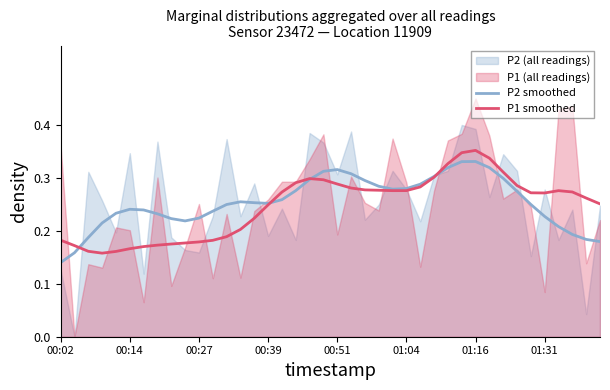

Reading left to right, extract all data points from this chart.

P2 smoothed: 0.1	0.2	0.2	0.2	0.2	0.2	0.2	0.2	0.2	0.2	0.2	0.2	0.2	0.3	0.3	0.3	0.3	0.3	0.3	0.3	0.3	0.3	0.3	0.3	0.3	0.3	0.3	0.3	0.3	0.3	0.3	0.3	0.3	0.3	0.2	0.2	0.2	0.2	0.2	0.2
P1 smoothed: 0.2	0.2	0.2	0.2	0.2	0.2	0.2	0.2	0.2	0.2	0.2	0.2	0.2	0.2	0.2	0.2	0.3	0.3	0.3	0.3	0.3	0.3	0.3	0.3	0.3	0.3	0.3	0.3	0.3	0.3	0.4	0.3	0.3	0.3	0.3	0.3	0.3	0.3	0.3	0.3